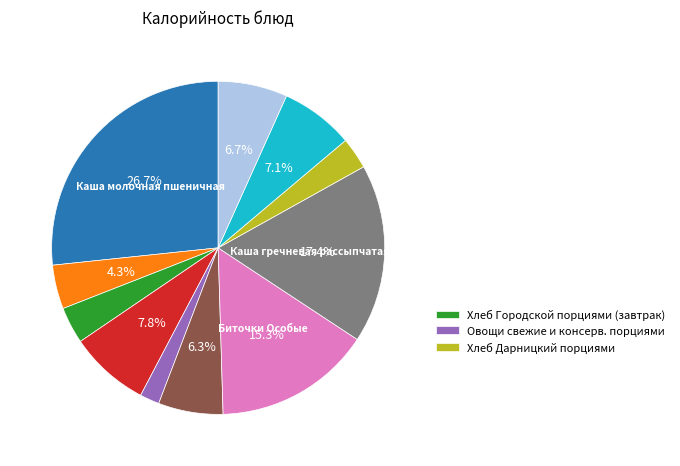

Does any single category account for the majority?

No